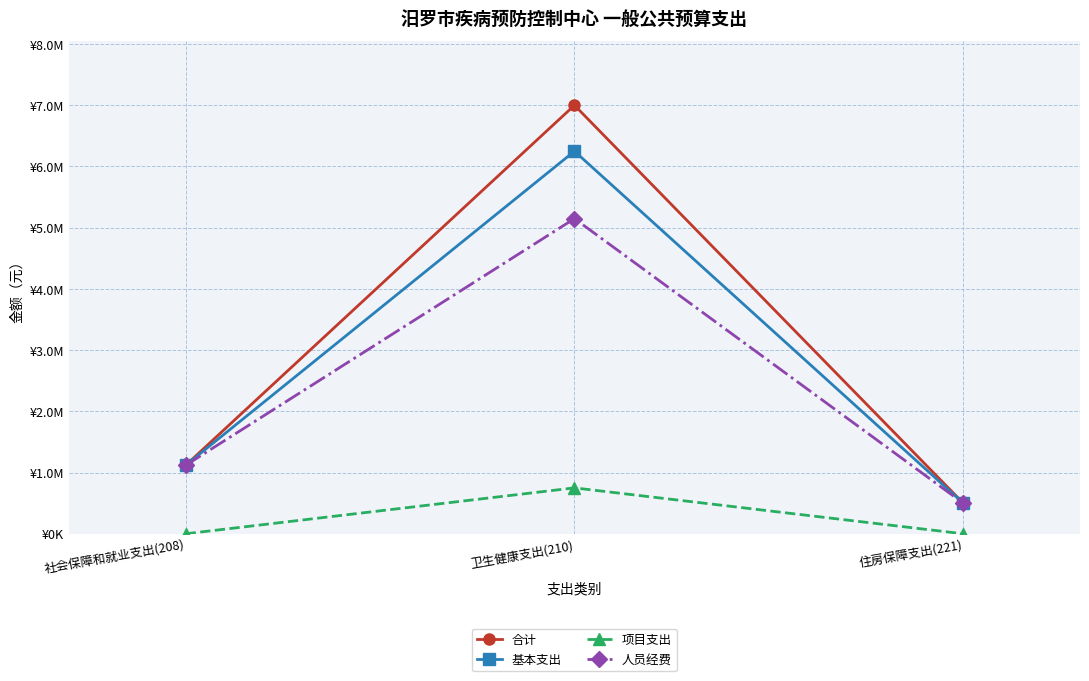

What is the label of the 2nd point from the left?

卫生健康支出(210)